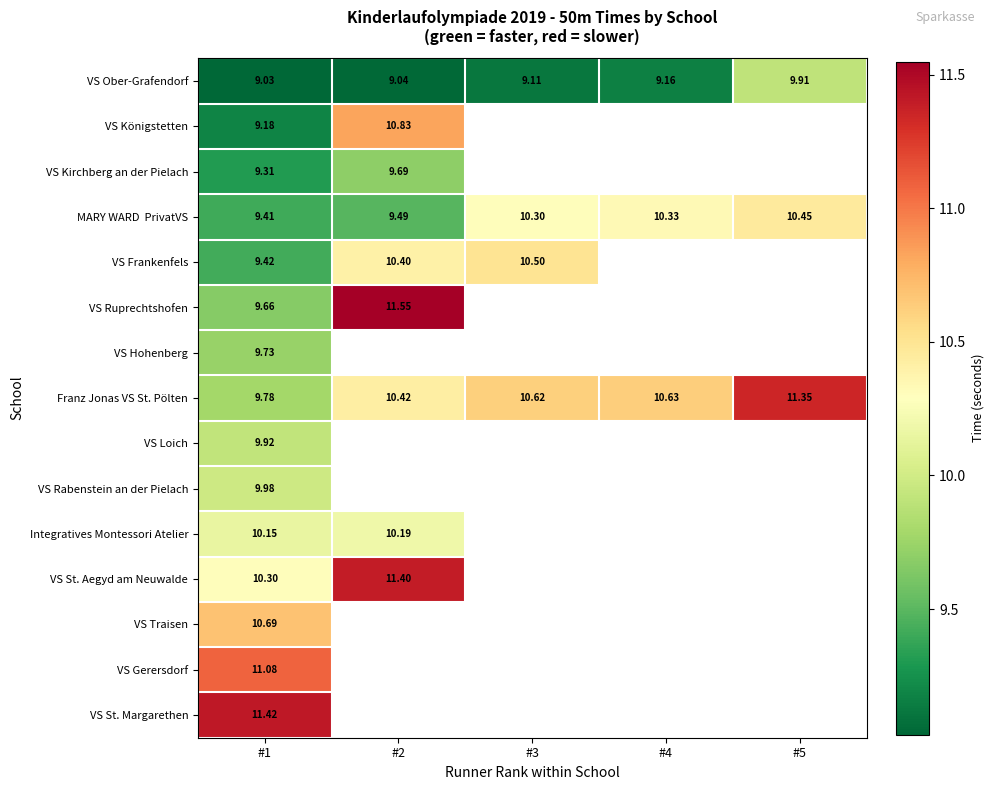

Which series has the largest range (max minus min)?

VS Ruprechtshofen